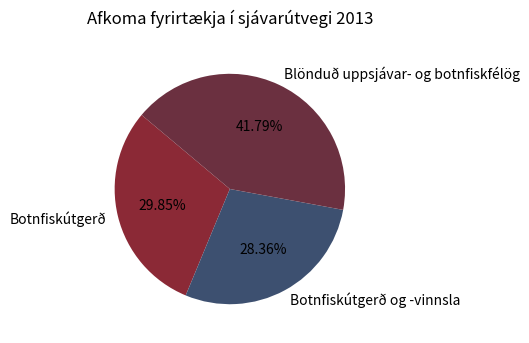

To the nearest percent, what portion does Blönduð uppsjávar- og botnfiskfélög represent?

42%